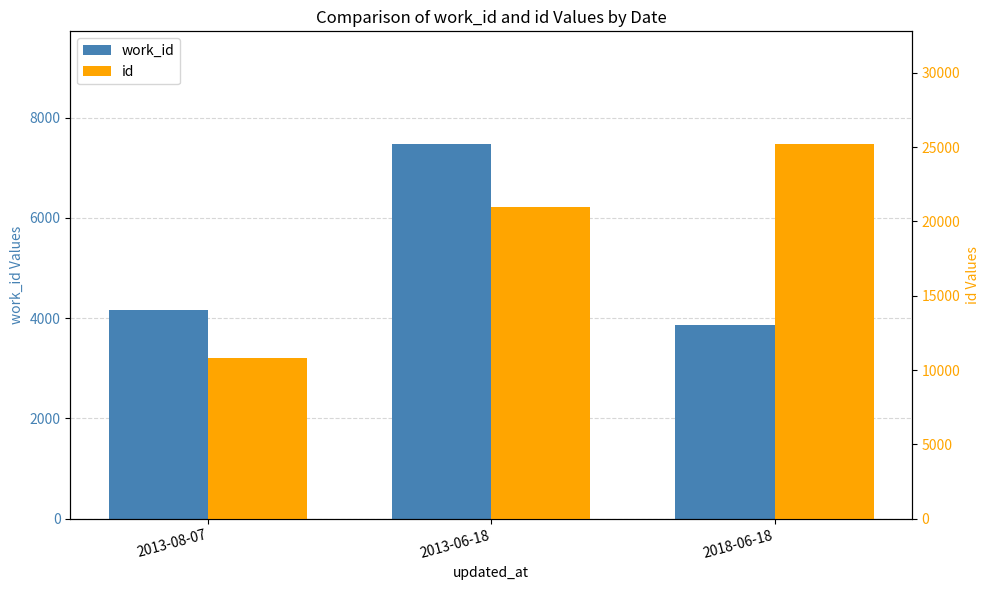

What is the sum of all work_id values?

15509